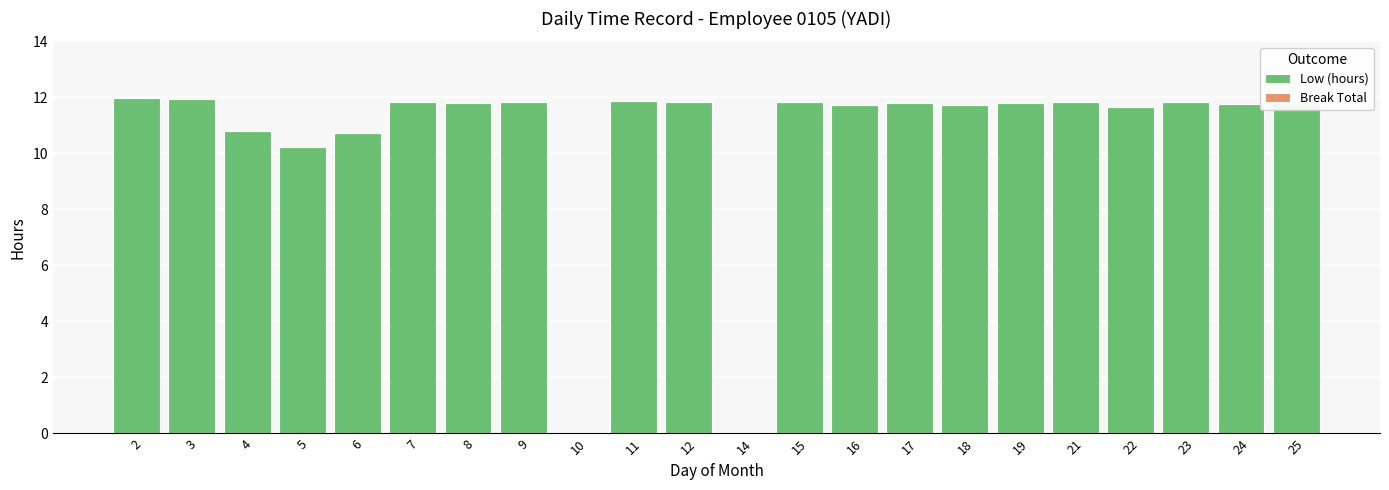

Is it true that the value at 14 is 0.0?

True